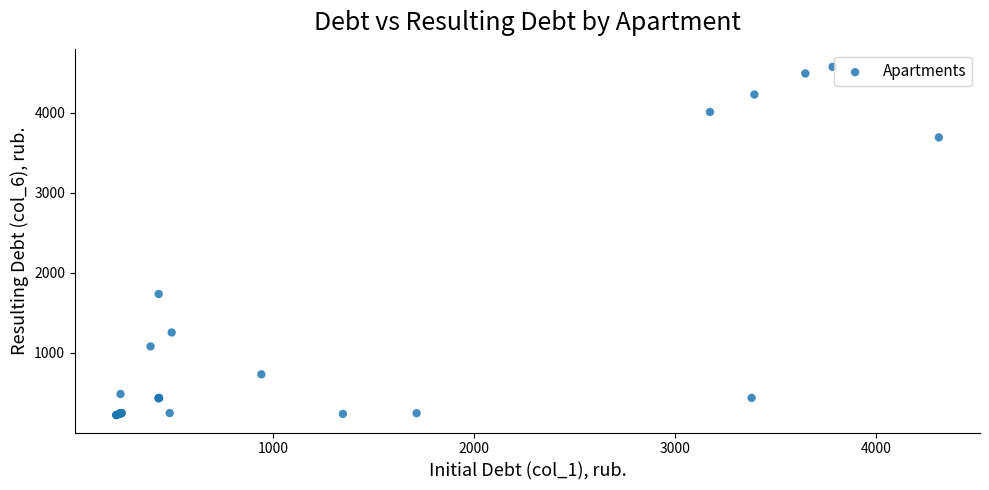

What Y value in the scatter plot is closest to 2396?

1733.3